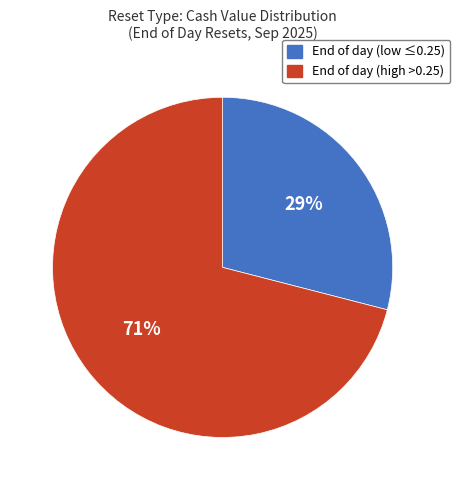

To the nearest percent, what is the average slice percentage?

50%